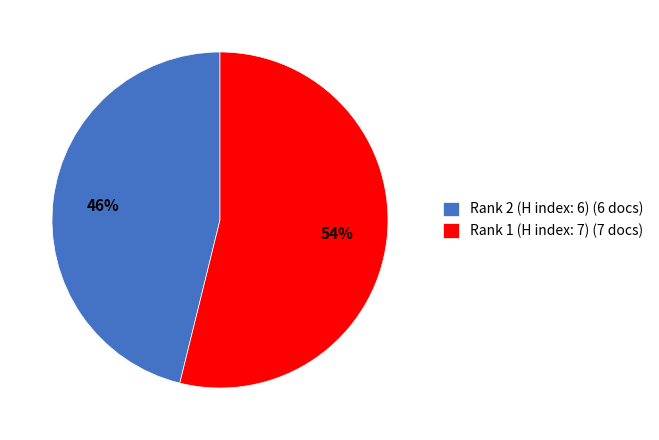

To the nearest percent, what portion does Rank 2 (H index: 6) represent?

46%